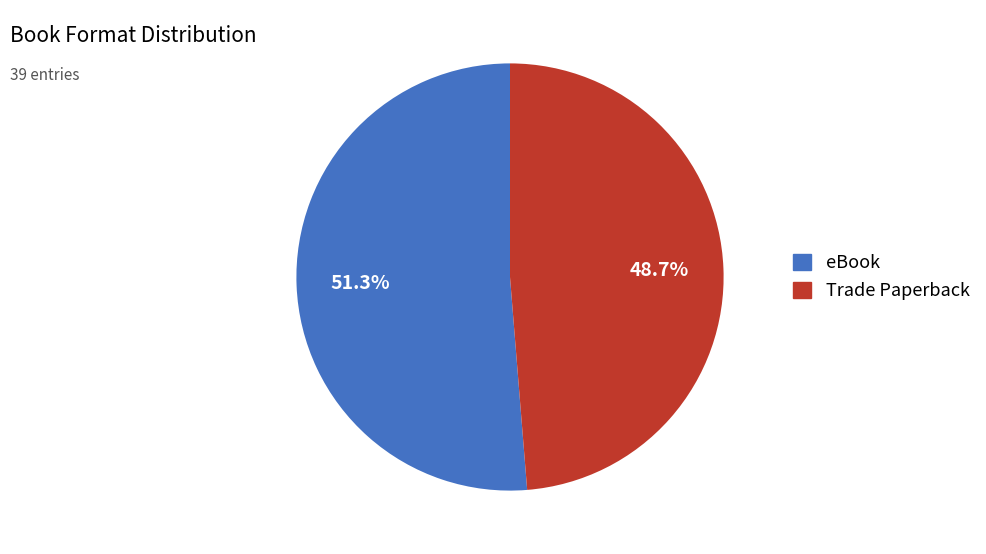

Between eBook and Trade Paperback, which is larger?

eBook